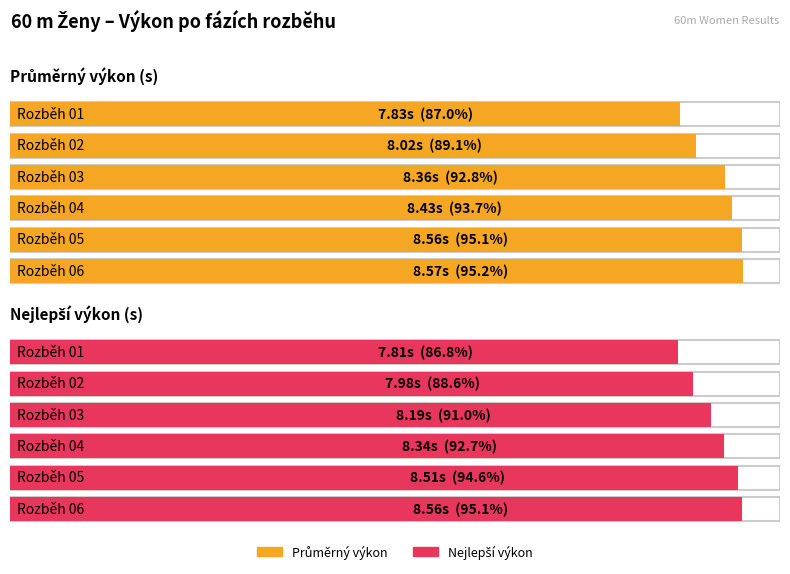

Does the chart contain stacked bars?

No